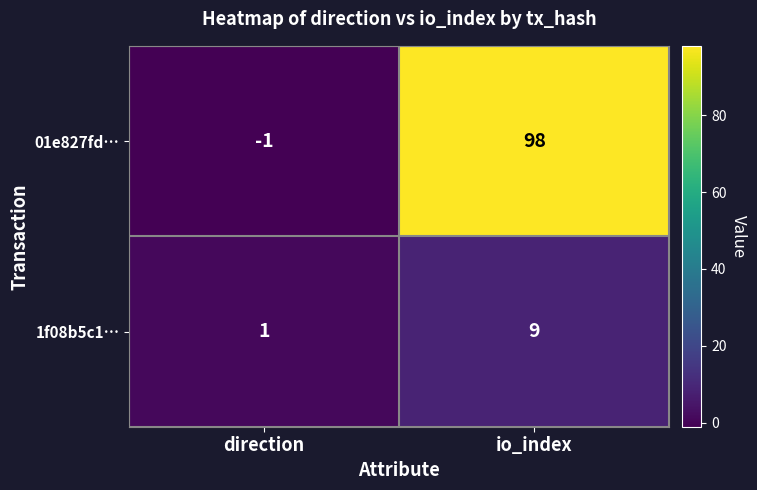

How many distinct data groups are displayed?

2